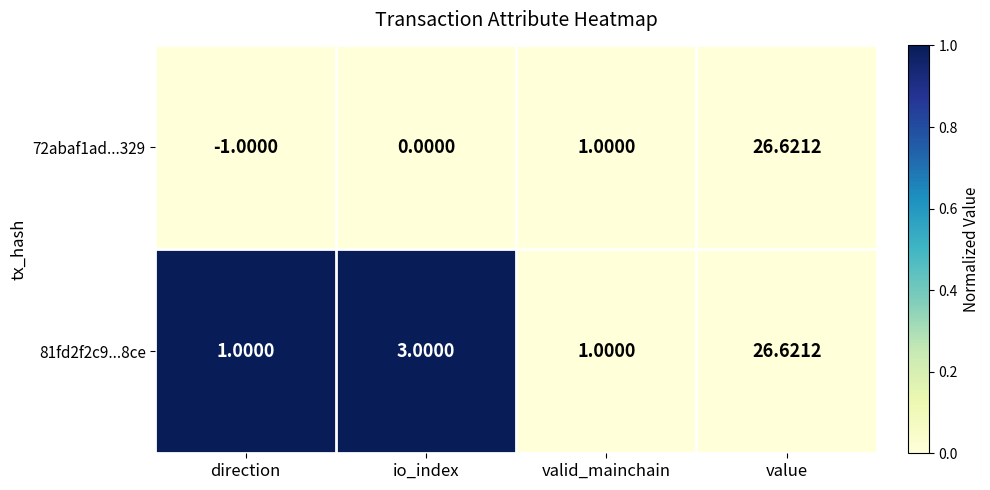

Rank the series by their average value, from lowest to highest.

72abaf1ad...329, 81fd2f2c9...8ce